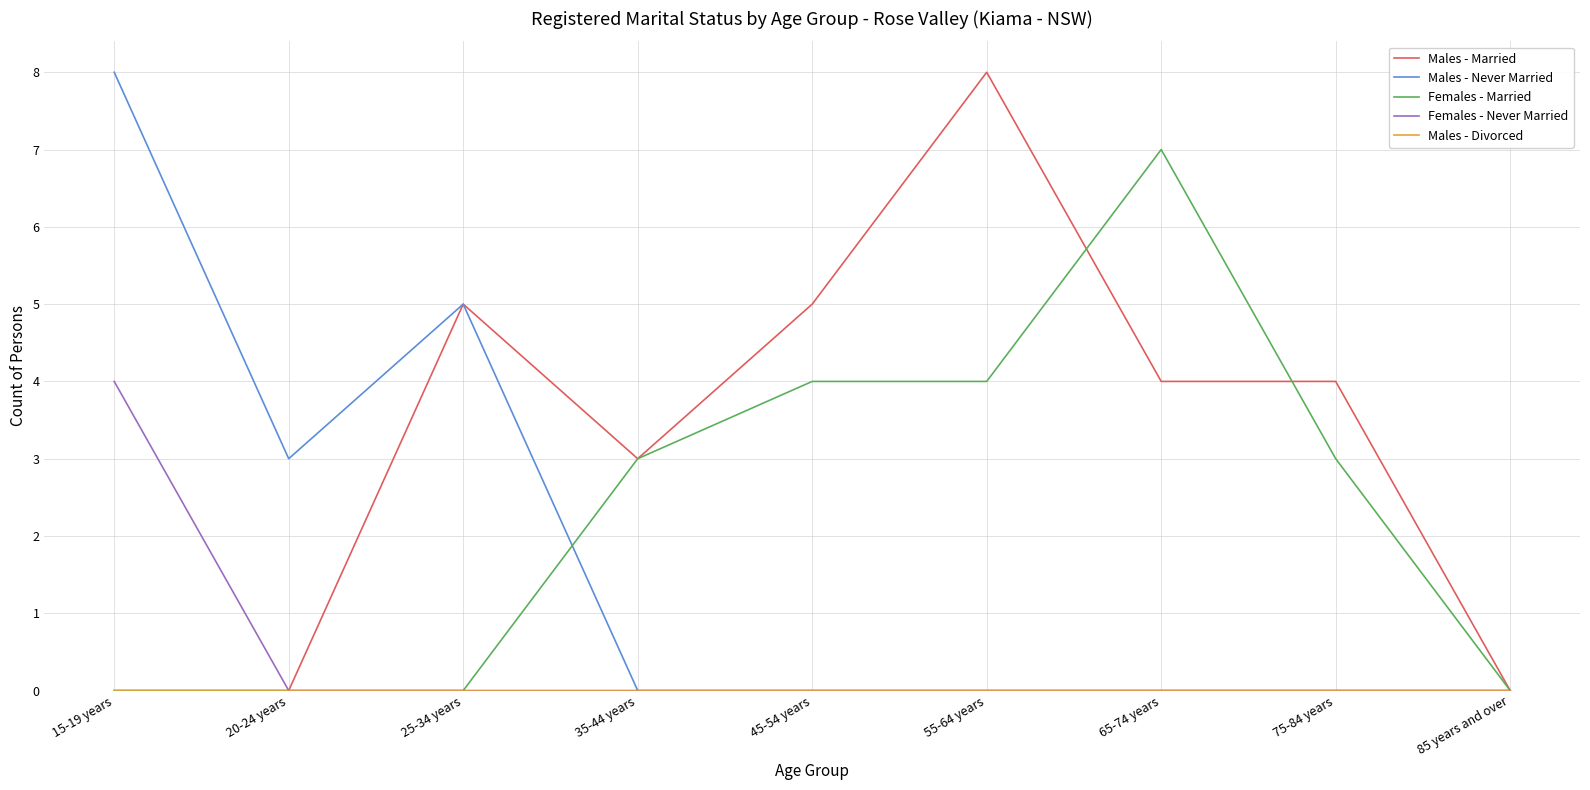

What is the total value across all series at 55-64 years?

12